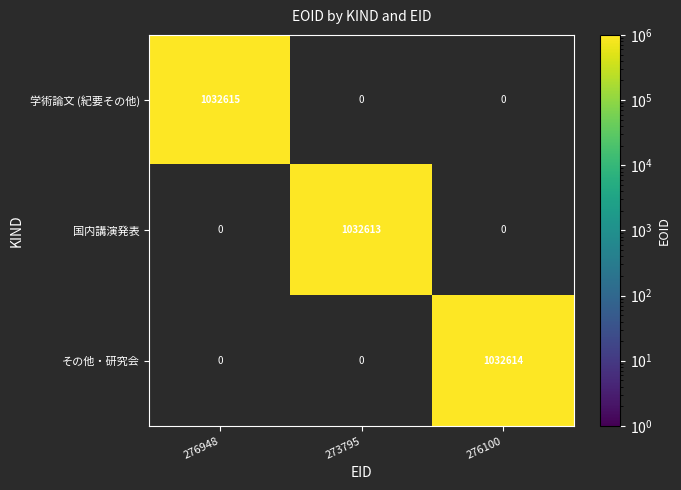

How many categories are shown in the chart?

3